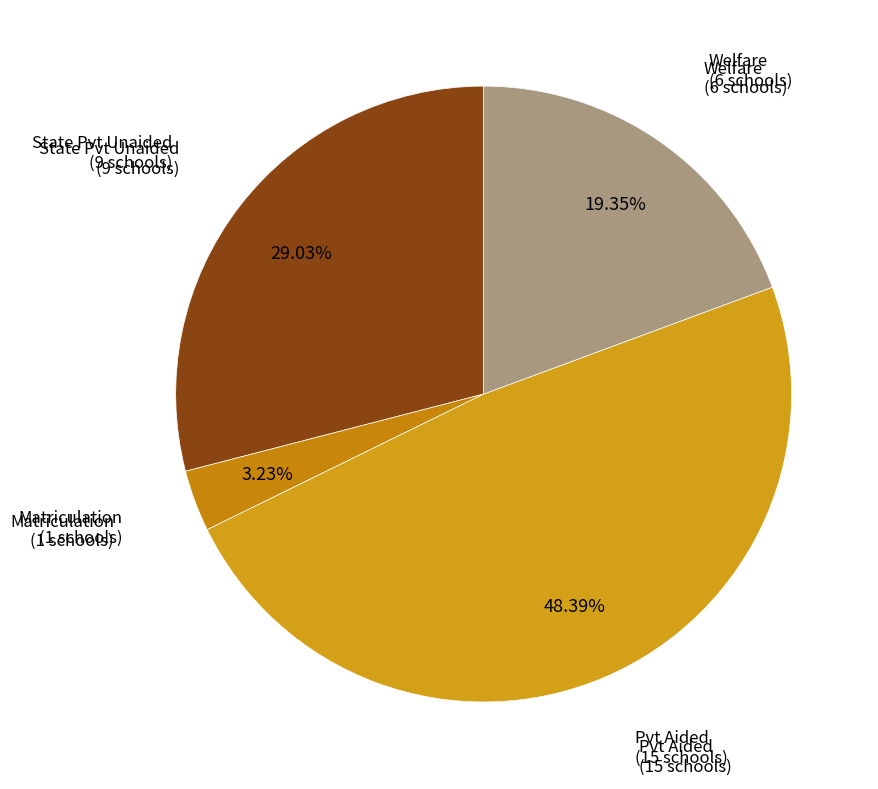

How many slices are in this pie chart?

4